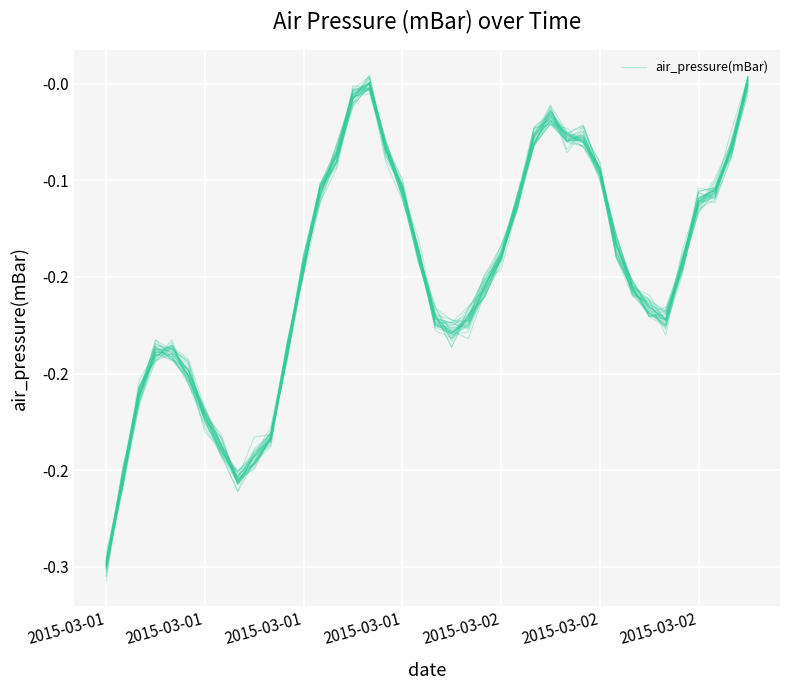

How many lines are shown in the chart?

1